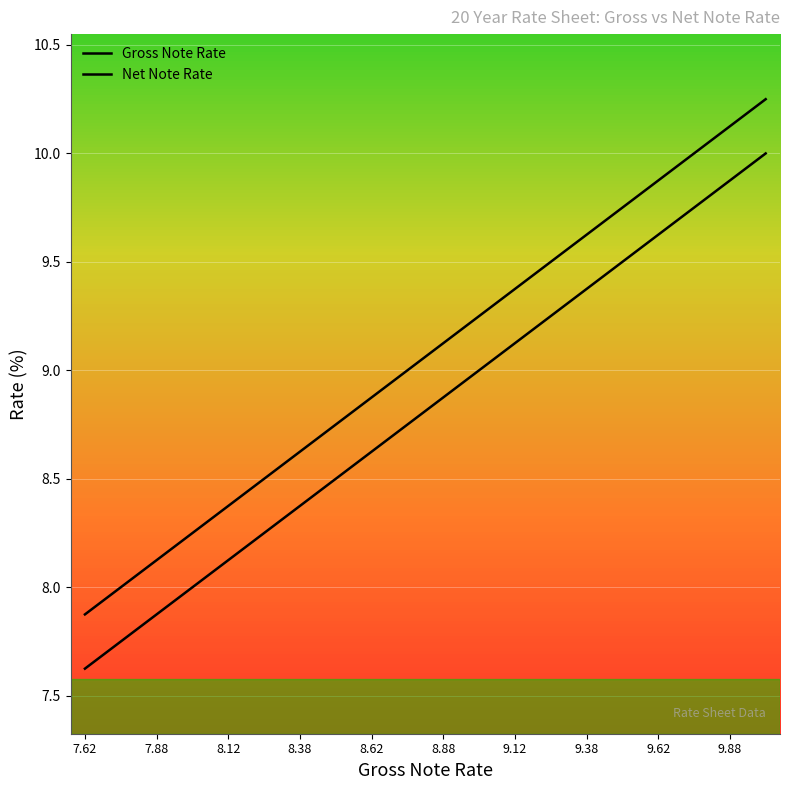

At how many categories does at least one series exceed 10?

2